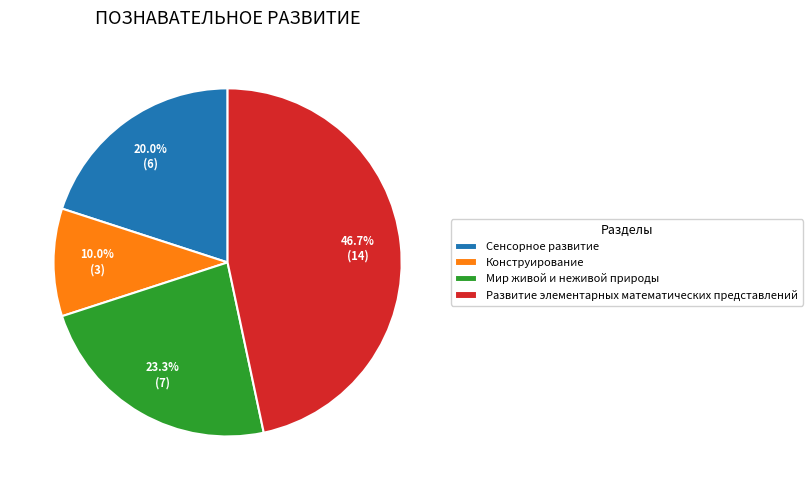

Does any single category account for the majority?

No